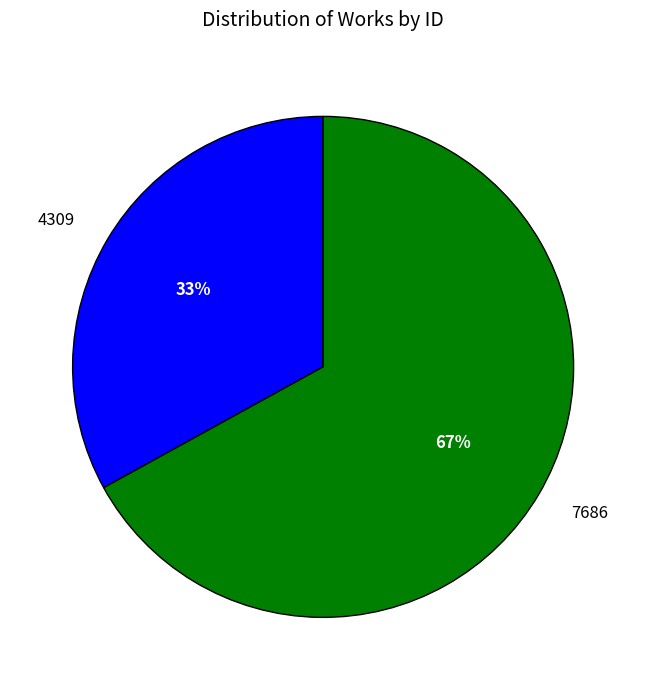

To the nearest percent, what is the combined percentage of 7686 and 4309?

100%